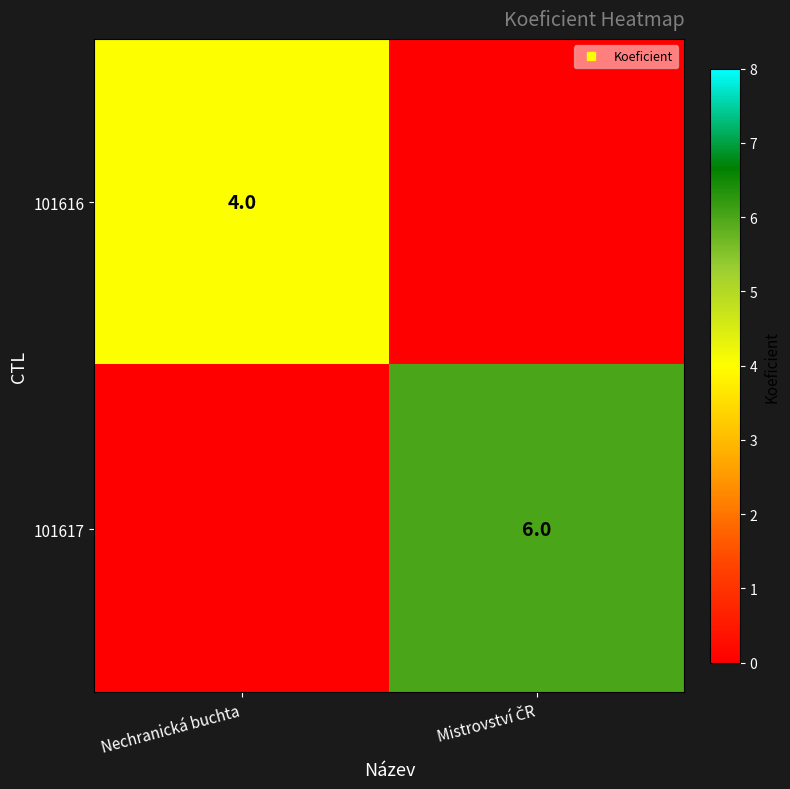

Count the 101617 values in the range 0 to 6.

2